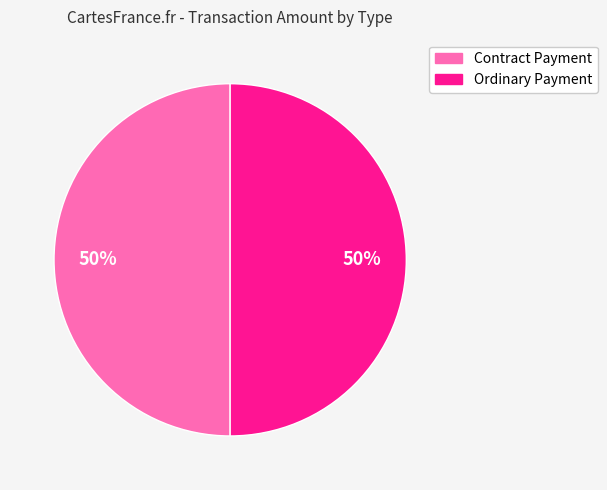

Combined, do Ordinary Payment and Contract Payment account for over 50%?

Yes